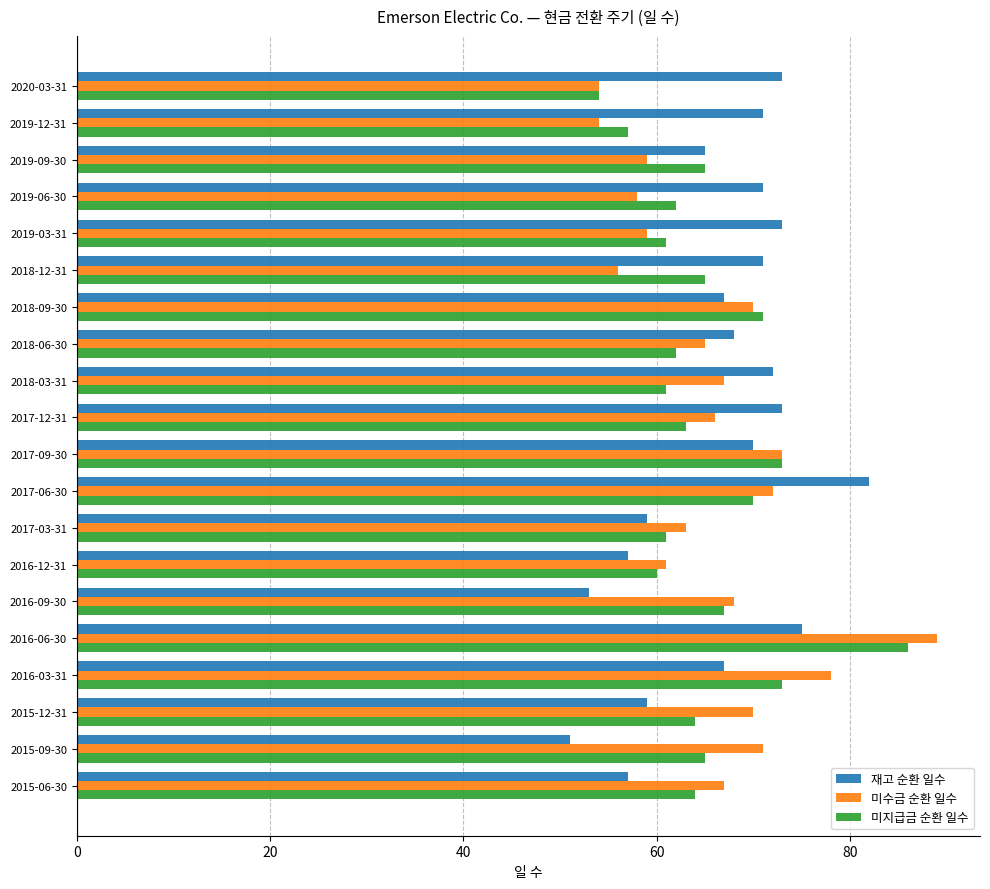

List the series in order of their peak value, lowest first.

재고 순환 일수, 미지급금 순환 일수, 미수금 순환 일수